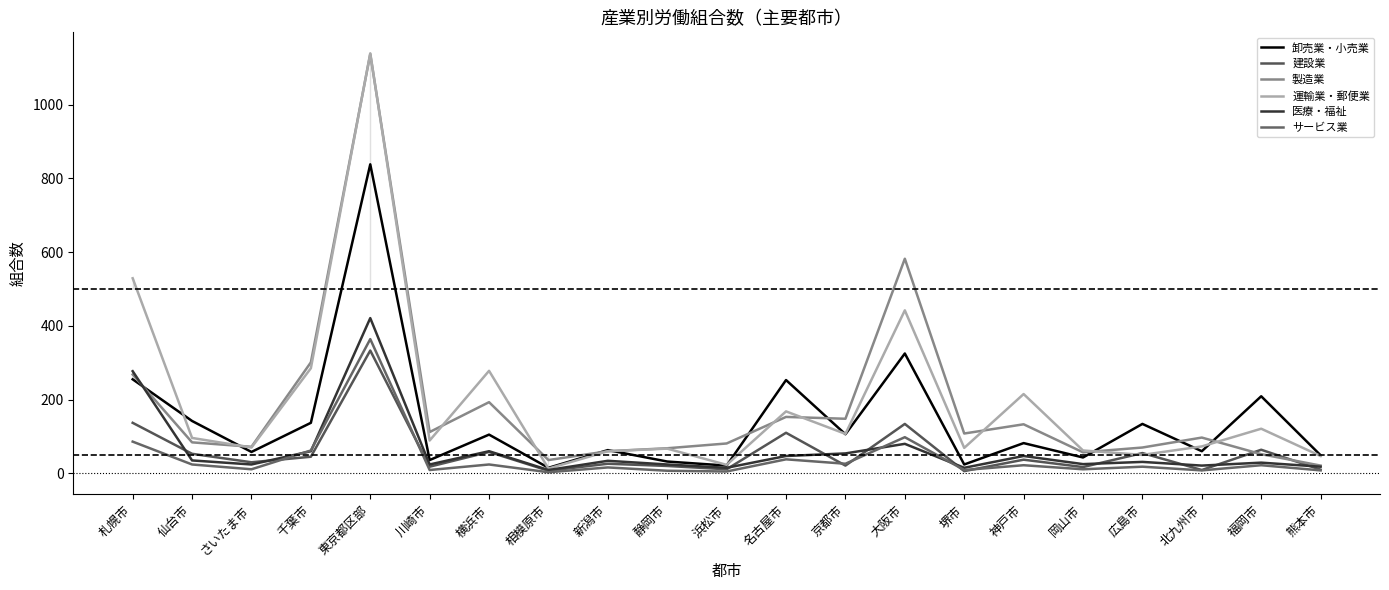

Rank the categories by 卸売業・小売業 value from lowest to highest.

相模原市, 浜松市, 堺市, 静岡市, 川崎市, 岡山市, 熊本市, さいたま市, 北九州市, 新潟市, 神戸市, 横浜市, 京都市, 広島市, 千葉市, 仙台市, 福岡市, 名古屋市, 札幌市, 大阪市, 東京都区部